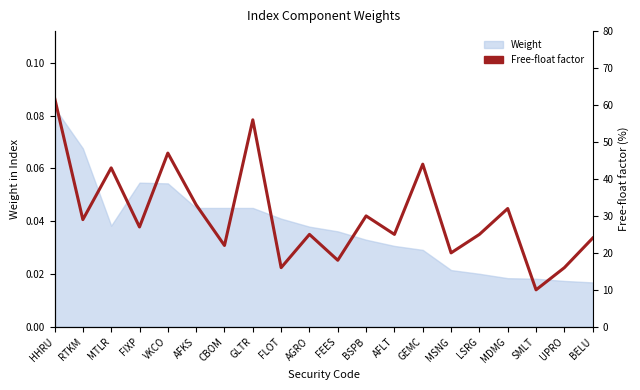

How many lines are shown in the chart?

1